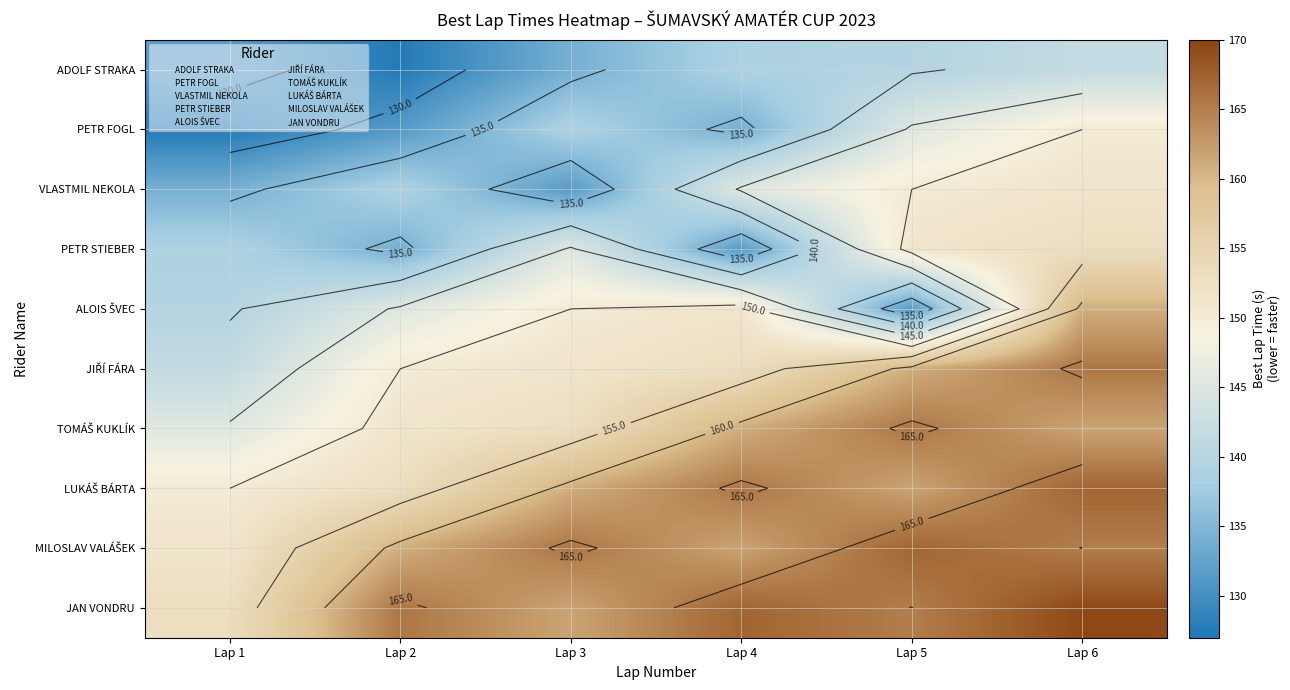

What is the maximum value for JIŘÍ FÁRA?

165.6